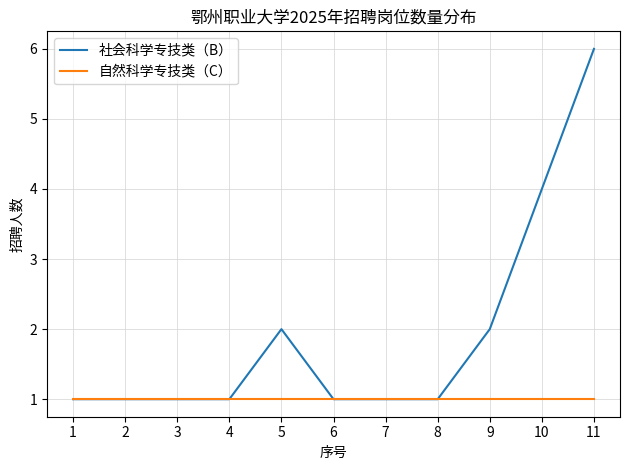

What is the greatest value displayed?

6